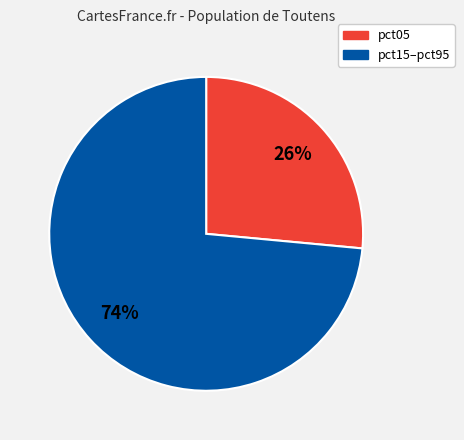

To the nearest percent, what is the average slice percentage?

50%